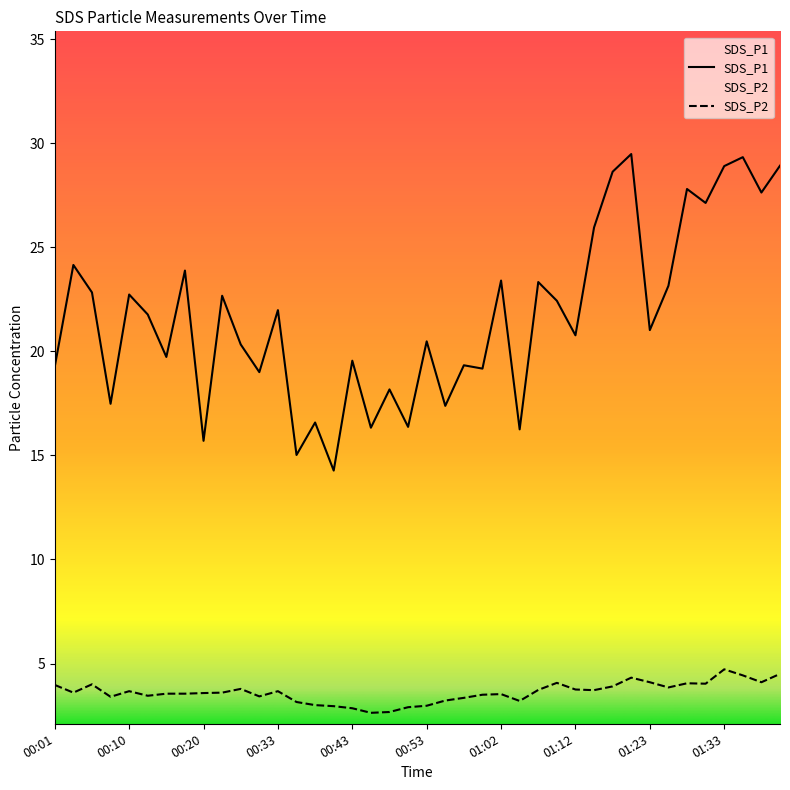

Rank the series by their maximum value, from highest to lowest.

SDS_P1, SDS_P2